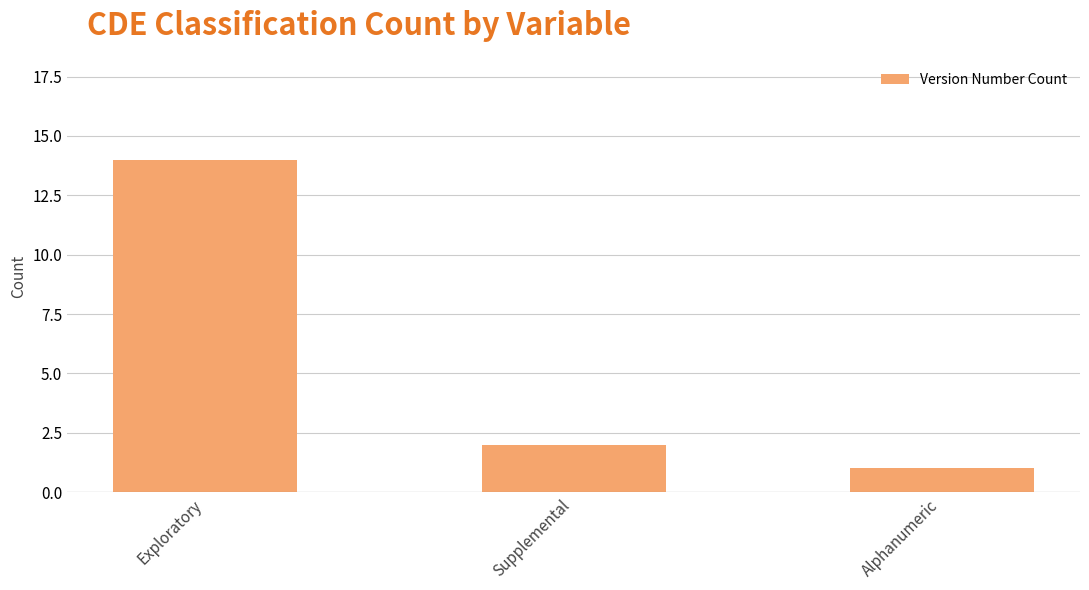

True or false: the data shows 2 at Supplemental.

True